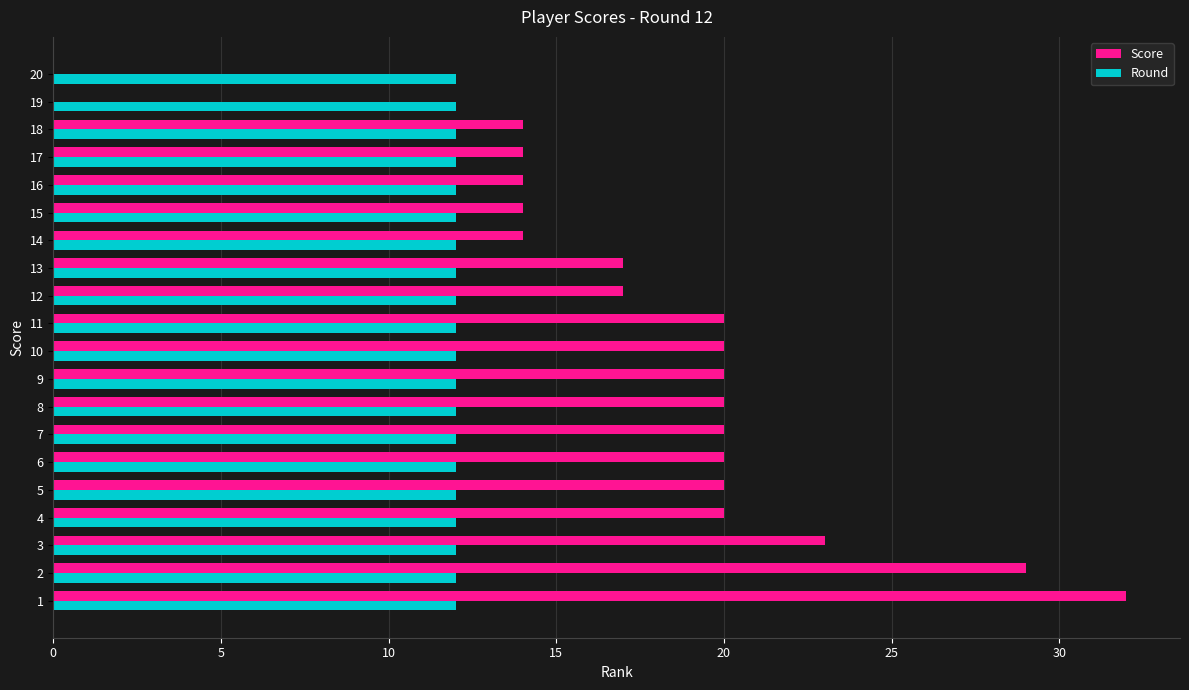

Which series changed the most between 17 and 19?

Score